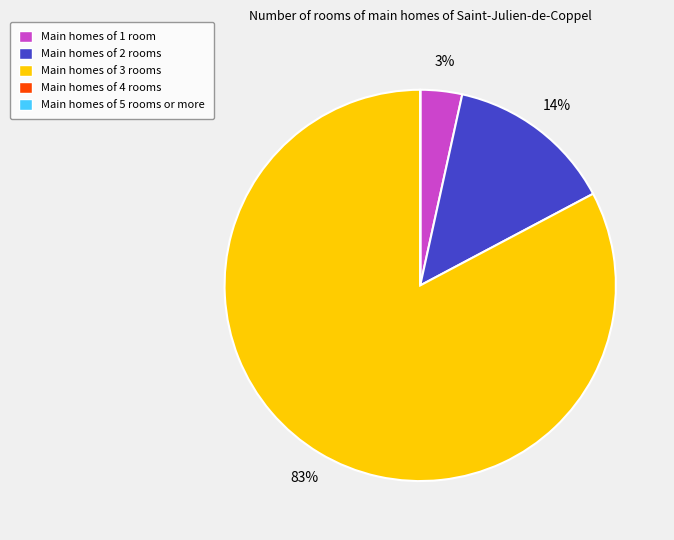

Does Main homes of 3 rooms account for over 50% of the chart?

Yes